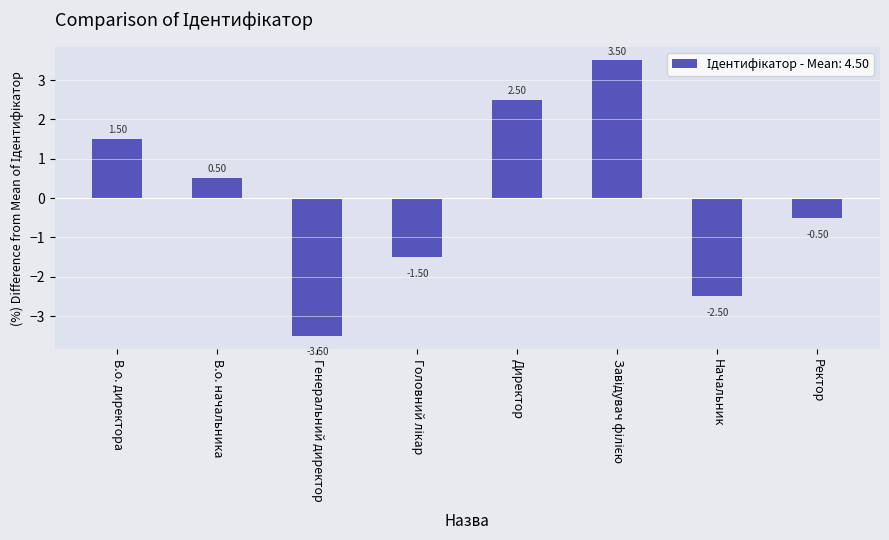

At which label does the data first exceed 0?

В.о. директора